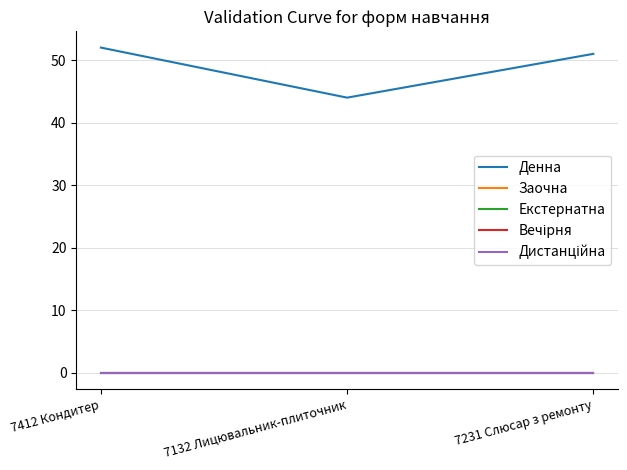

Does the chart have visible grid lines?

Yes